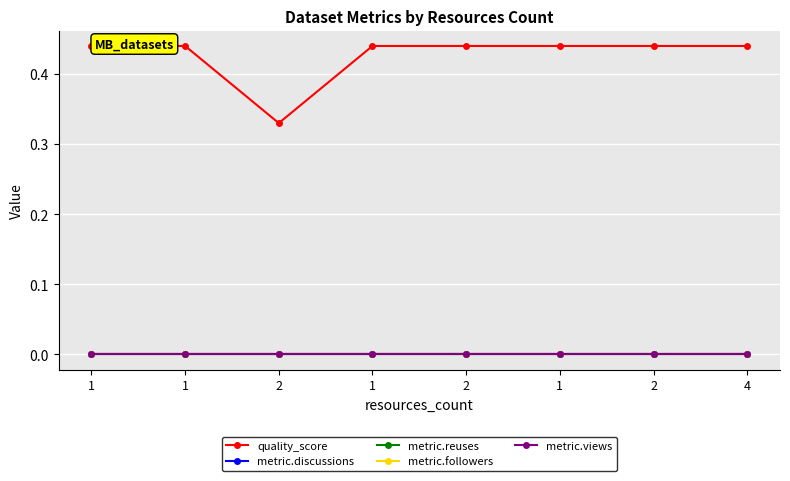

Reading right to left, transcribe all the data shown in this chart.

quality_score: 4=0.4	2=0.4	1=0.4	2=0.4	1=0.4	2=0.3	1=0.4	1=0.4
metric.discussions: 4=0.0	2=0.0	1=0.0	2=0.0	1=0.0	2=0.0	1=0.0	1=0.0
metric.reuses: 4=0.0	2=0.0	1=0.0	2=0.0	1=0.0	2=0.0	1=0.0	1=0.0
metric.followers: 4=0.0	2=0.0	1=0.0	2=0.0	1=0.0	2=0.0	1=0.0	1=0.0
metric.views: 4=0.0	2=0.0	1=0.0	2=0.0	1=0.0	2=0.0	1=0.0	1=0.0